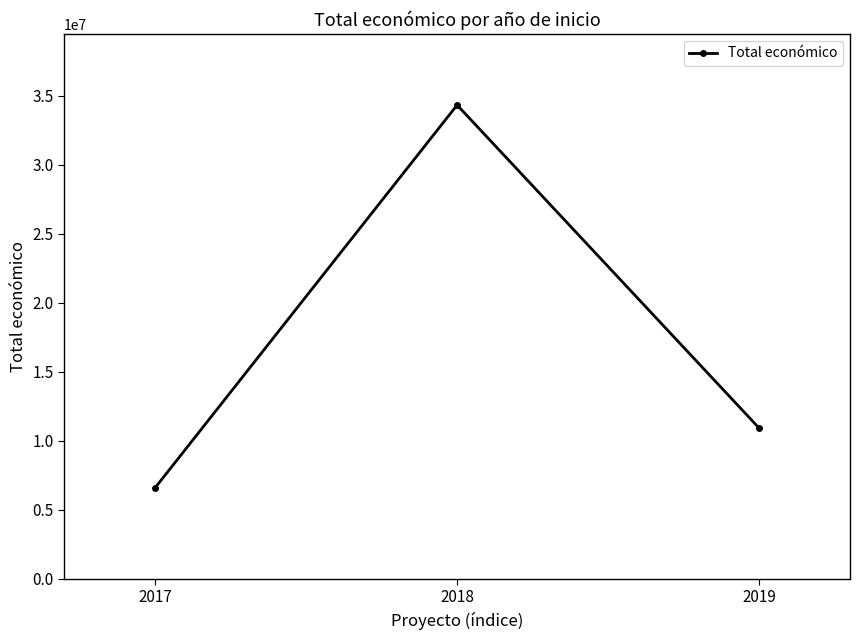

What is the ratio of the value at 2018 to the value at 2019?

3.1